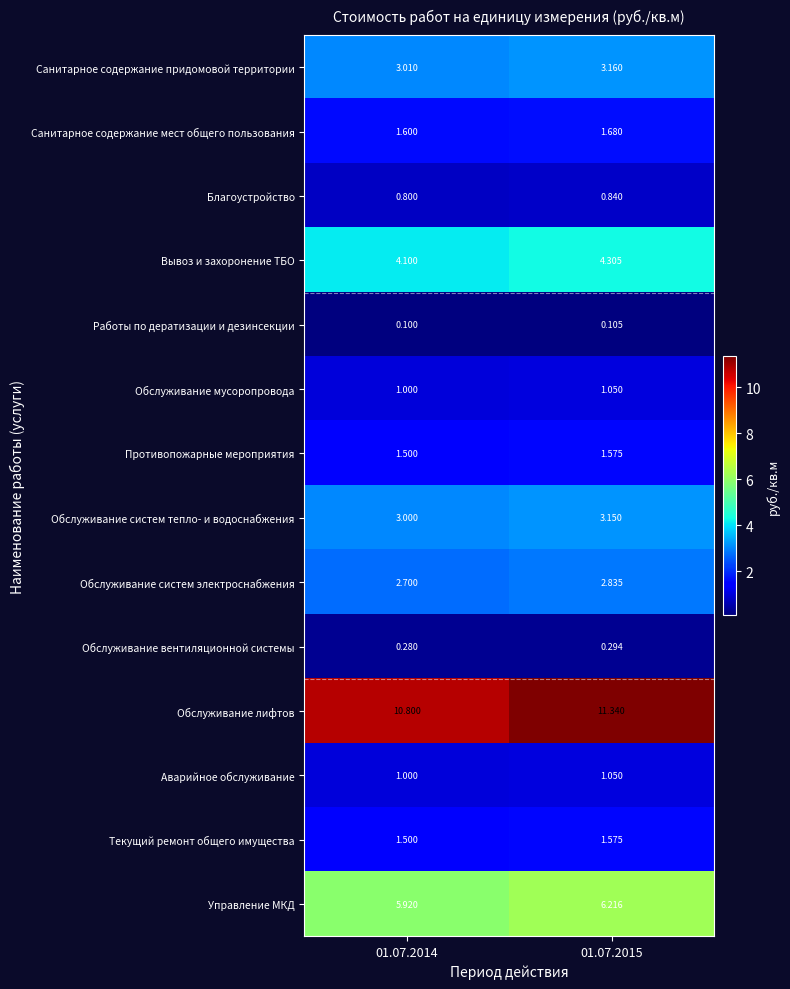

What is the greatest value displayed?

11.3